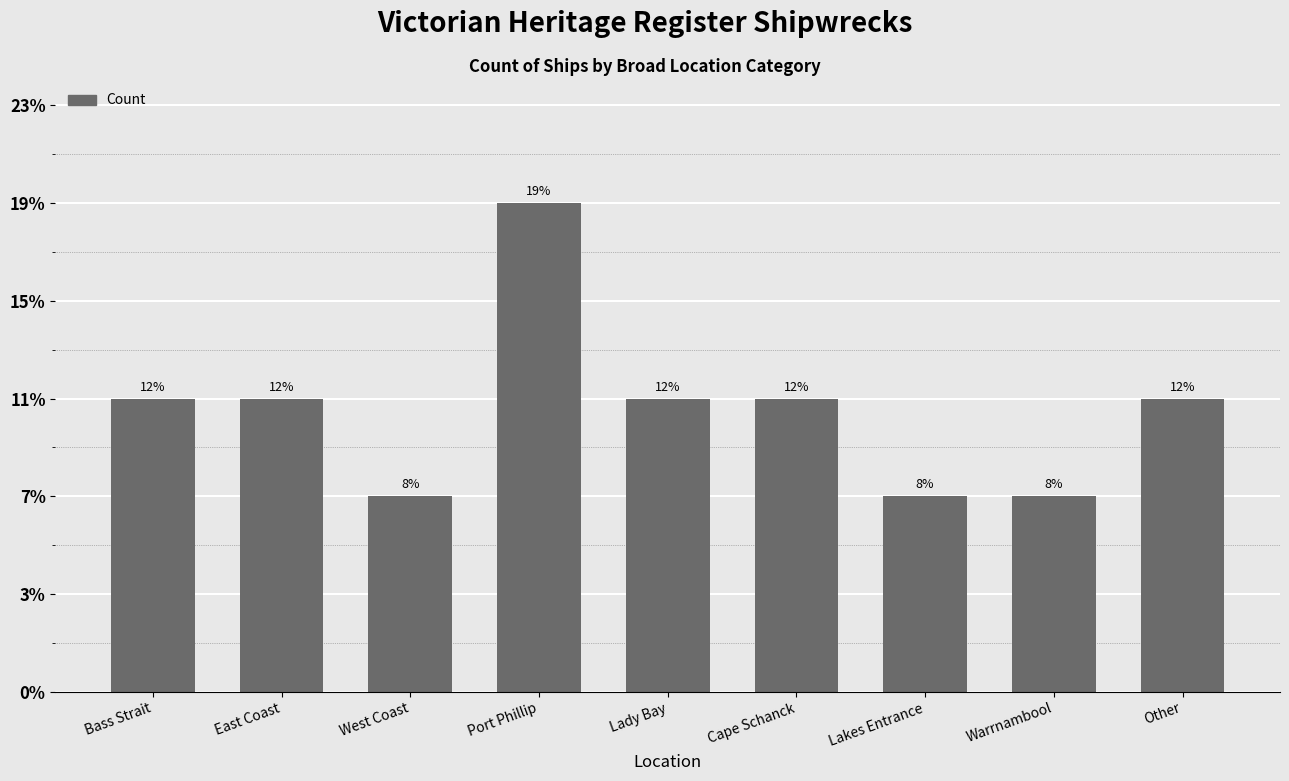

Rank the categories by value from highest to lowest.

Port Phillip, Bass Strait, East Coast, Lady Bay, Cape Schanck, Other, West Coast, Lakes Entrance, Warrnambool